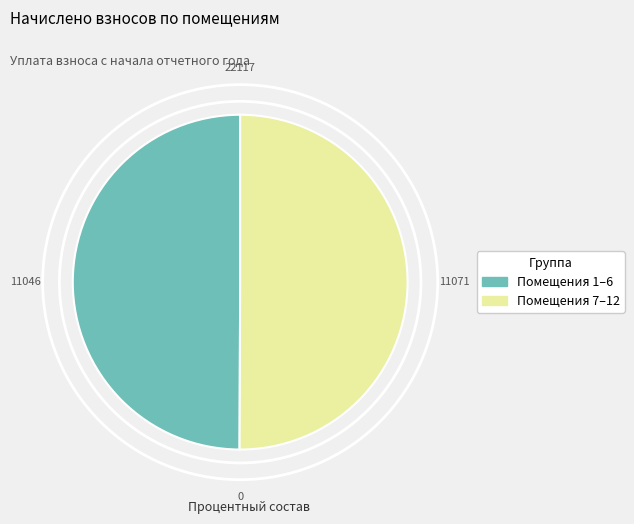

Do Помещения 1–6 and Помещения 7–12 together represent more than half of the pie?

Yes